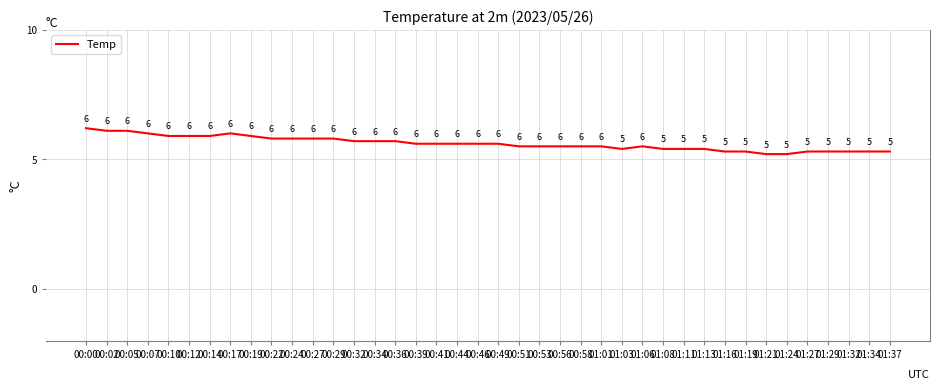

What is the difference between the second highest and second lowest values?

0.9